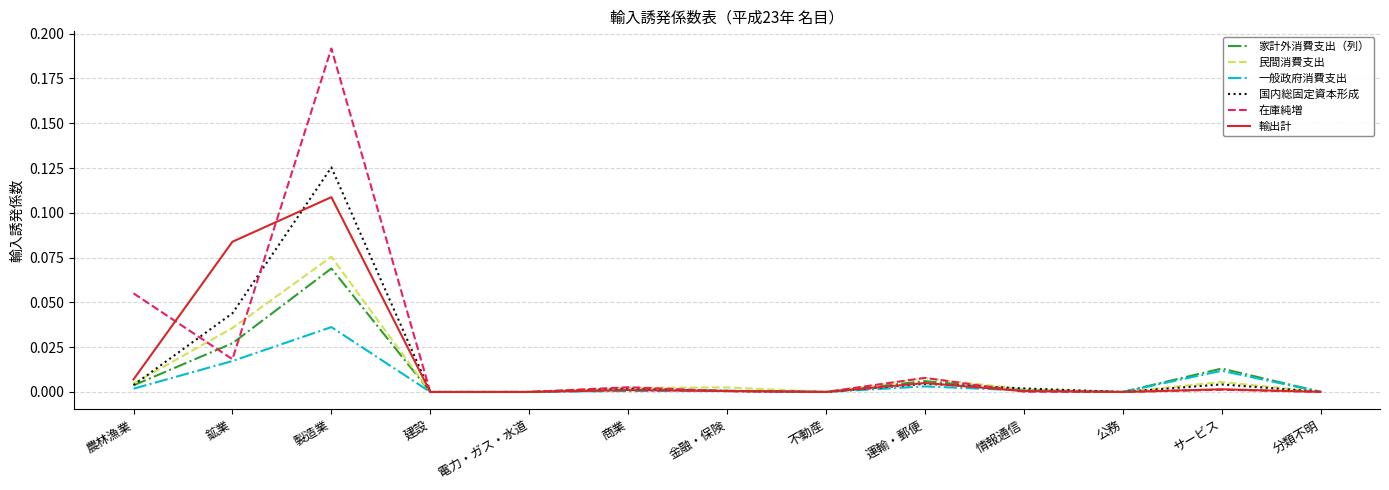

What position from the right is 公務?

3